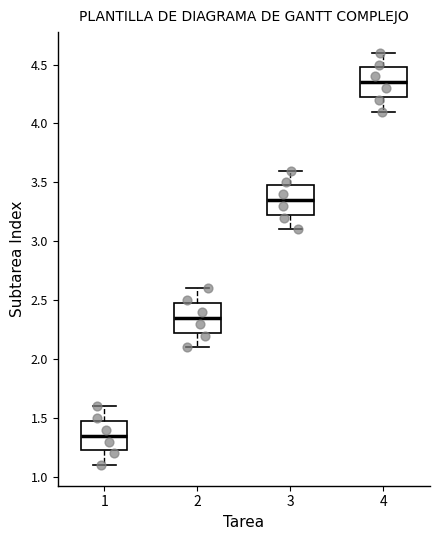

Which box has the highest median line?

4